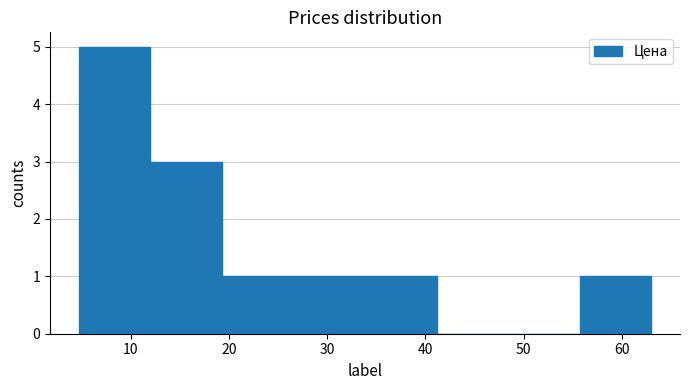

What is the height of the bar covering 5 to 12 on the x-axis? Neither the bar edges nor the heights are printed on the chart, so give them approximately, as read against the axes.

5